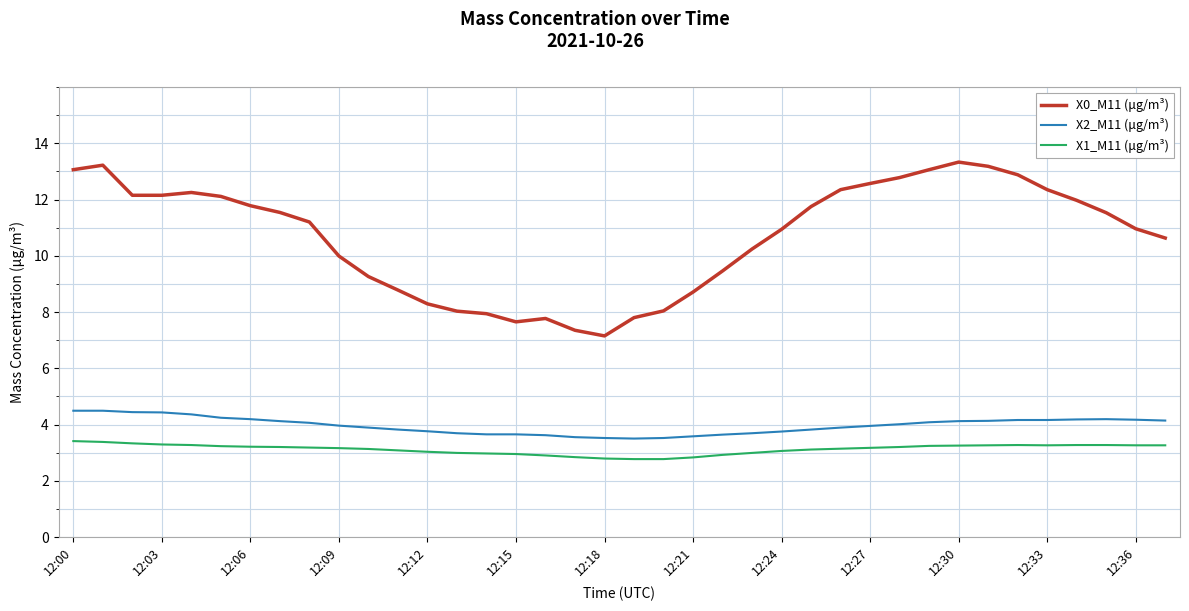

Which series has the largest range (max minus min)?

X0_M11 (μg/m³)